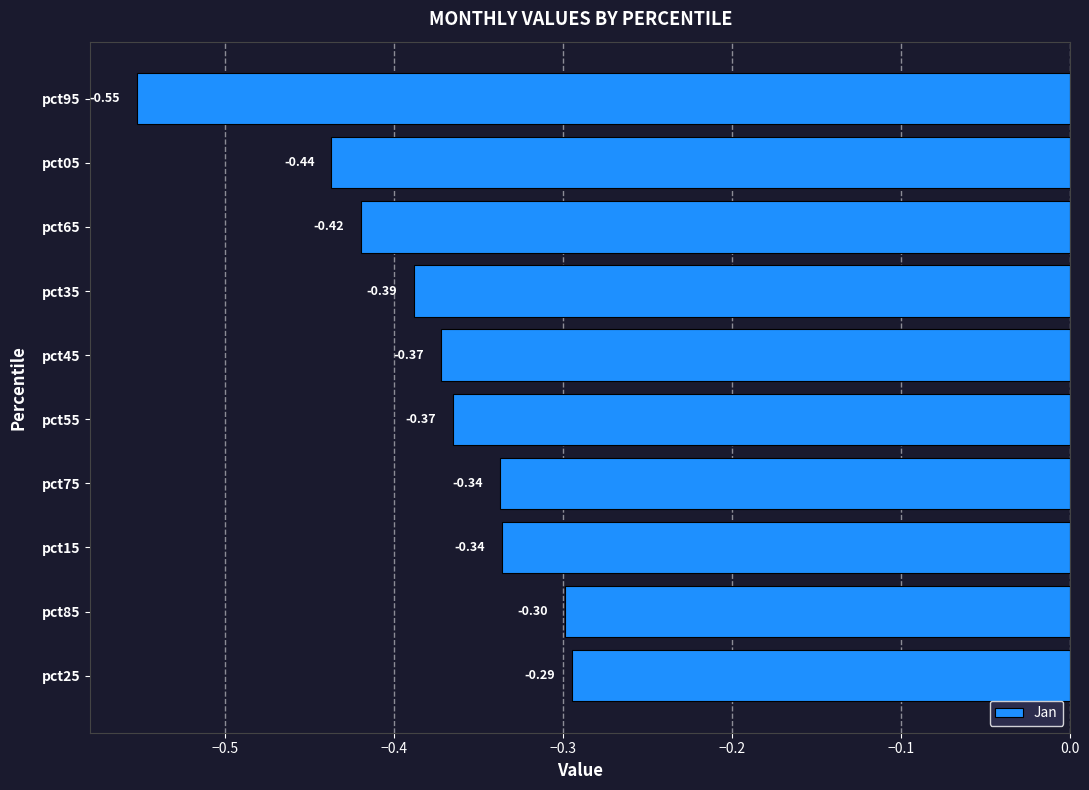

Between pct25 and pct45, which is larger?

pct25